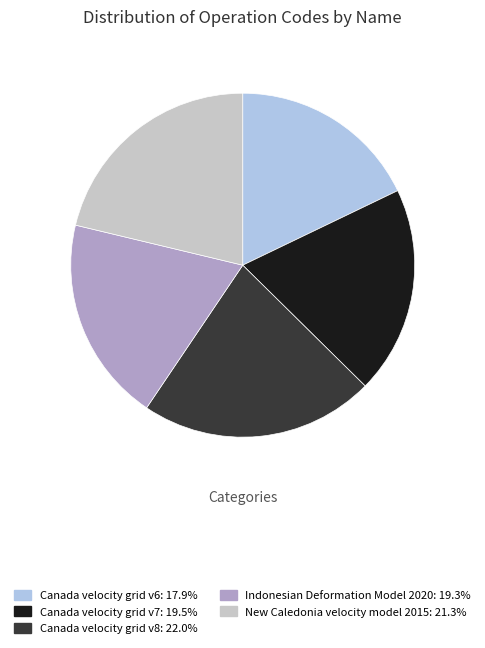

Which category has the smallest portion of the pie?

Canada velocity grid v6